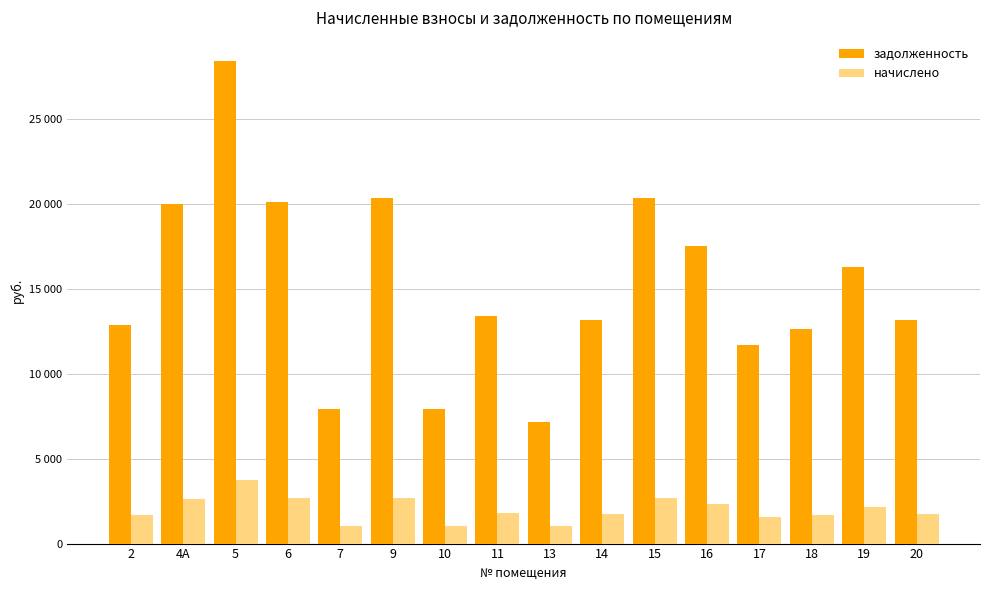

List the series in order of their peak value, lowest first.

начислено, задолженность